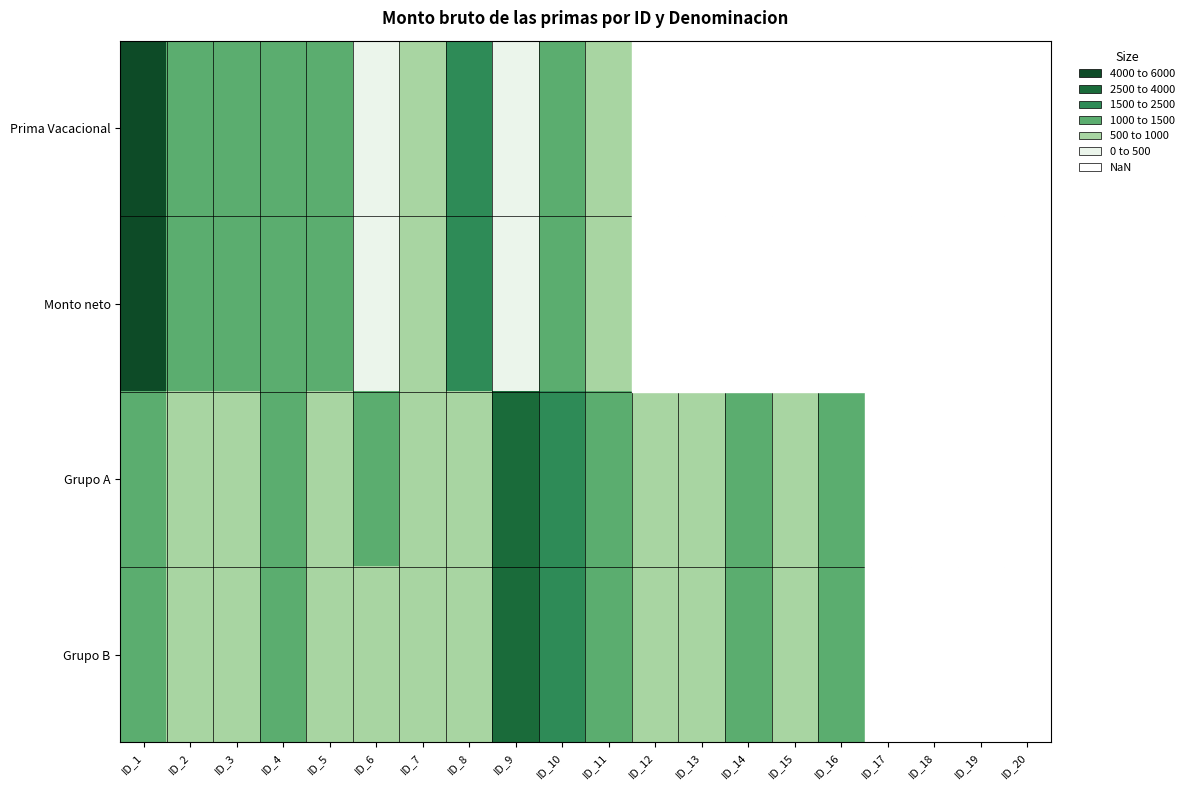

List the series in order of their peak value, highest first.

Prima Vacacional, Monto neto, Grupo A, Grupo B